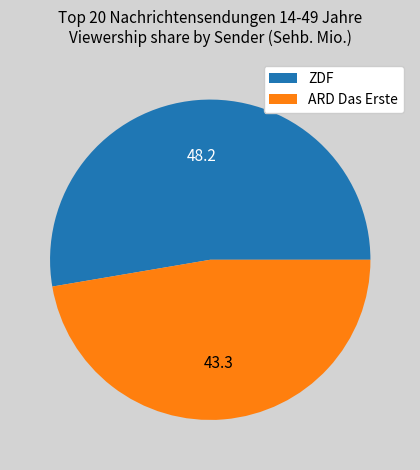

Is it true that ZDF is 53% of the pie?

True